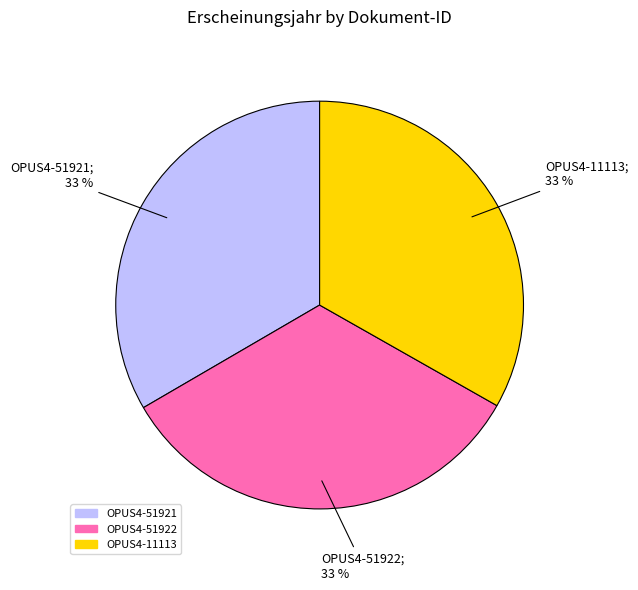

What is the ratio of the value at OPUS4-51922 to the value at OPUS4-11113?

1.0